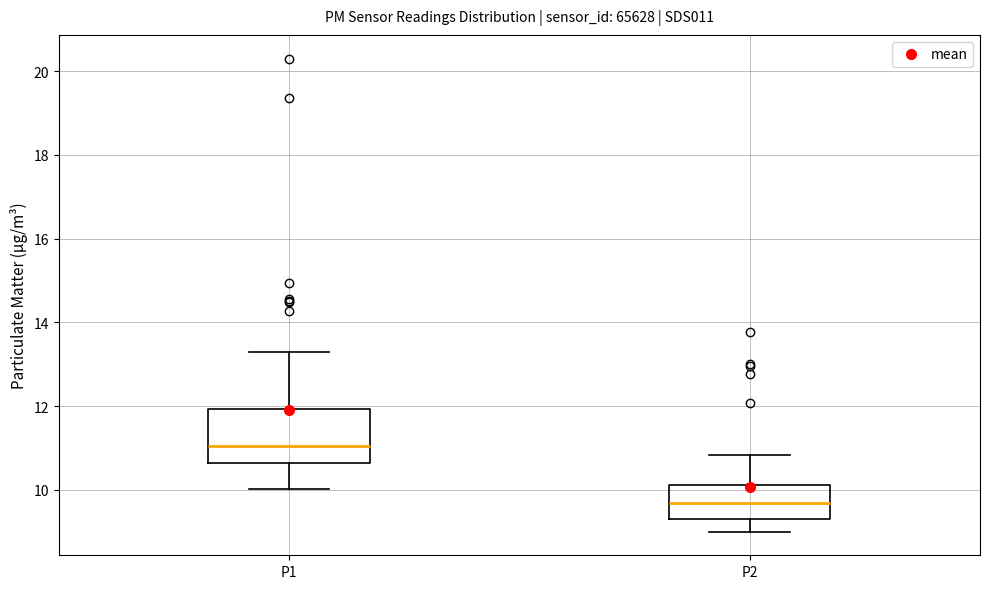

Which box's median line is the lowest?

P2